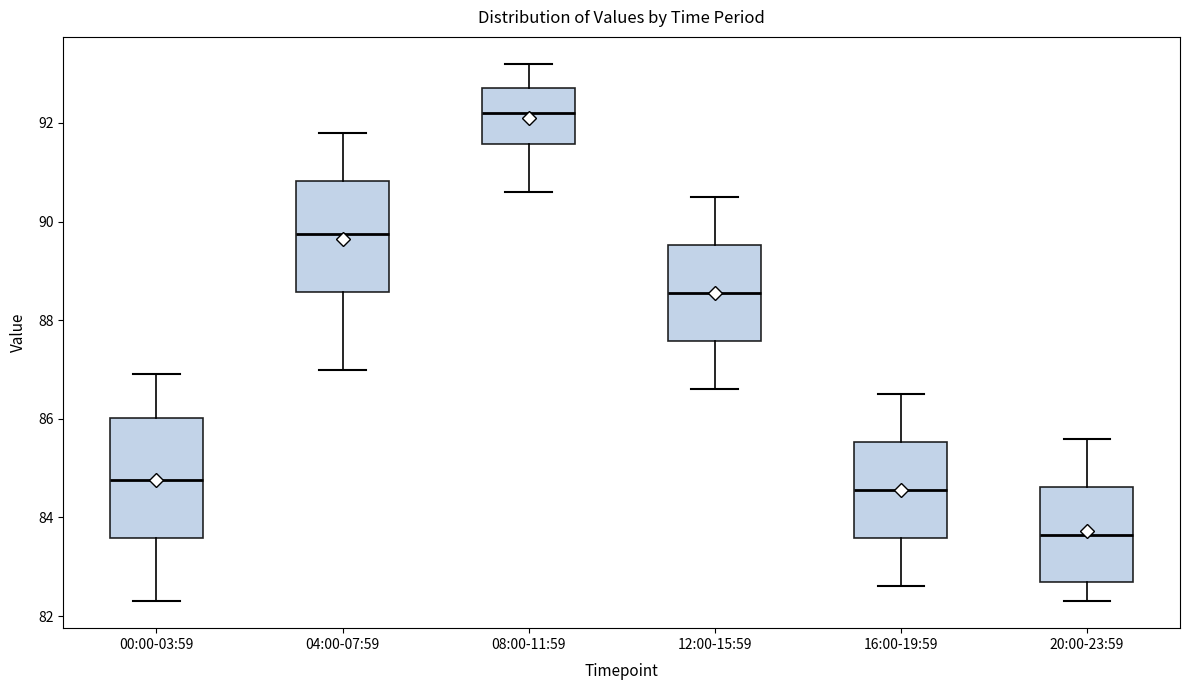

Which box is the tallest, from its lower edge to its upper edge?

00:00-03:59